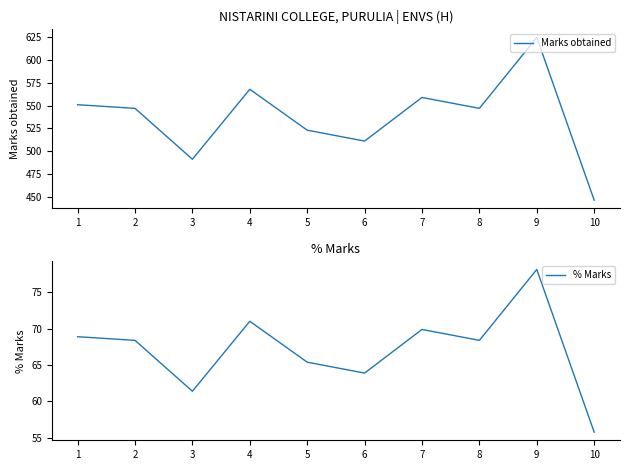

How many distinct data groups are displayed?

2